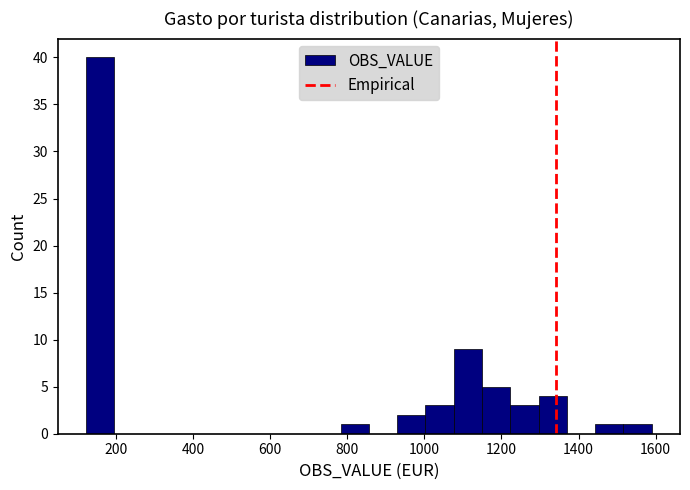

Read against the x-axis, roughly where is the centre of the tallest bar?

160